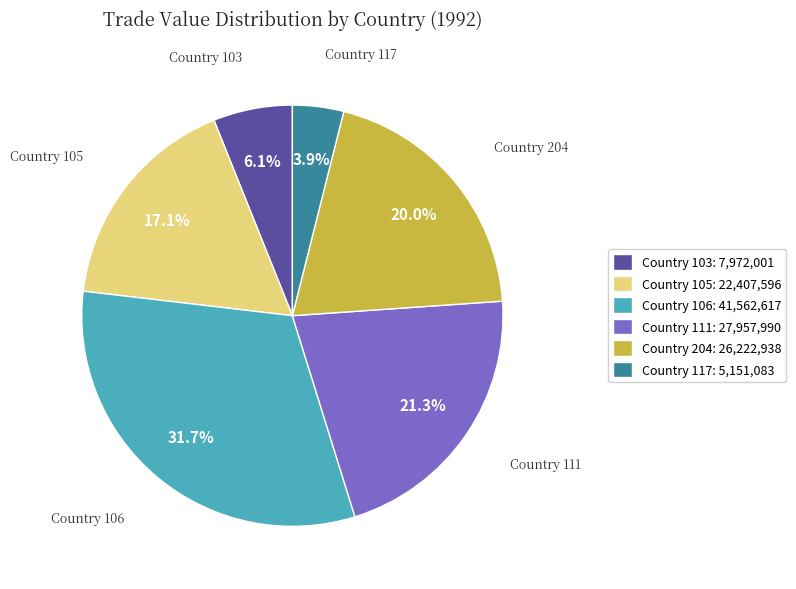

Between Country 204 and Country 117, which is larger?

Country 204